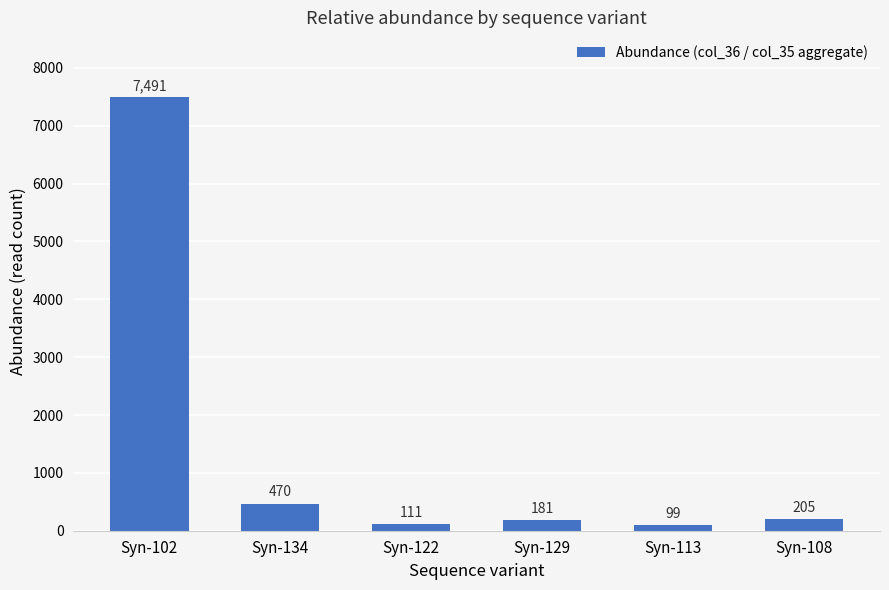

Are the bars grouped side by side (vs. stacked)?

No